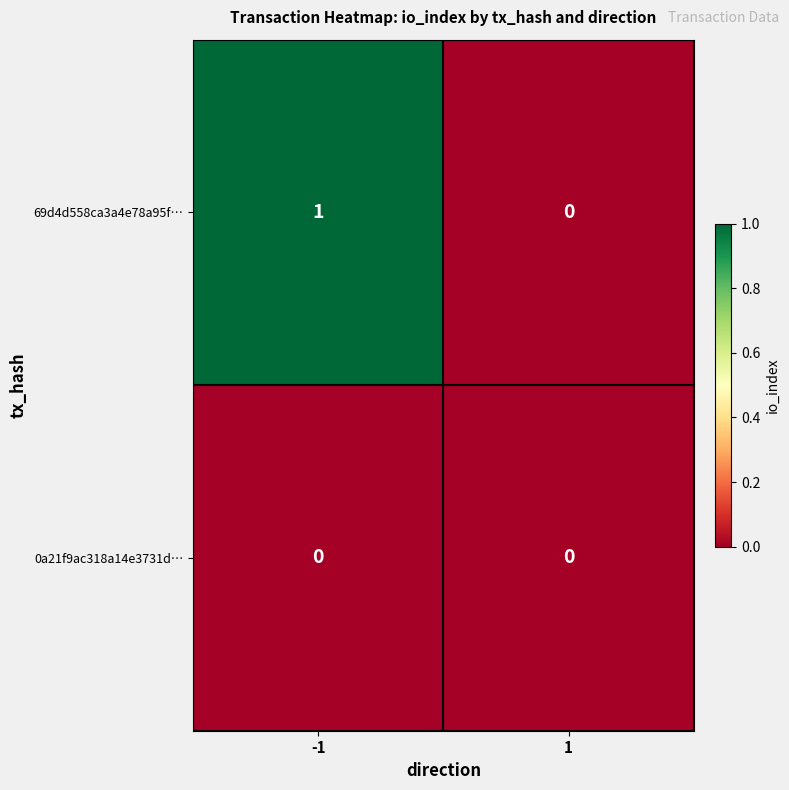

Reading right to left, what are all the values shown in this chart?

69d4d558ca3a4e78a95f…: 0	1
0a21f9ac318a14e3731d…: 0	0